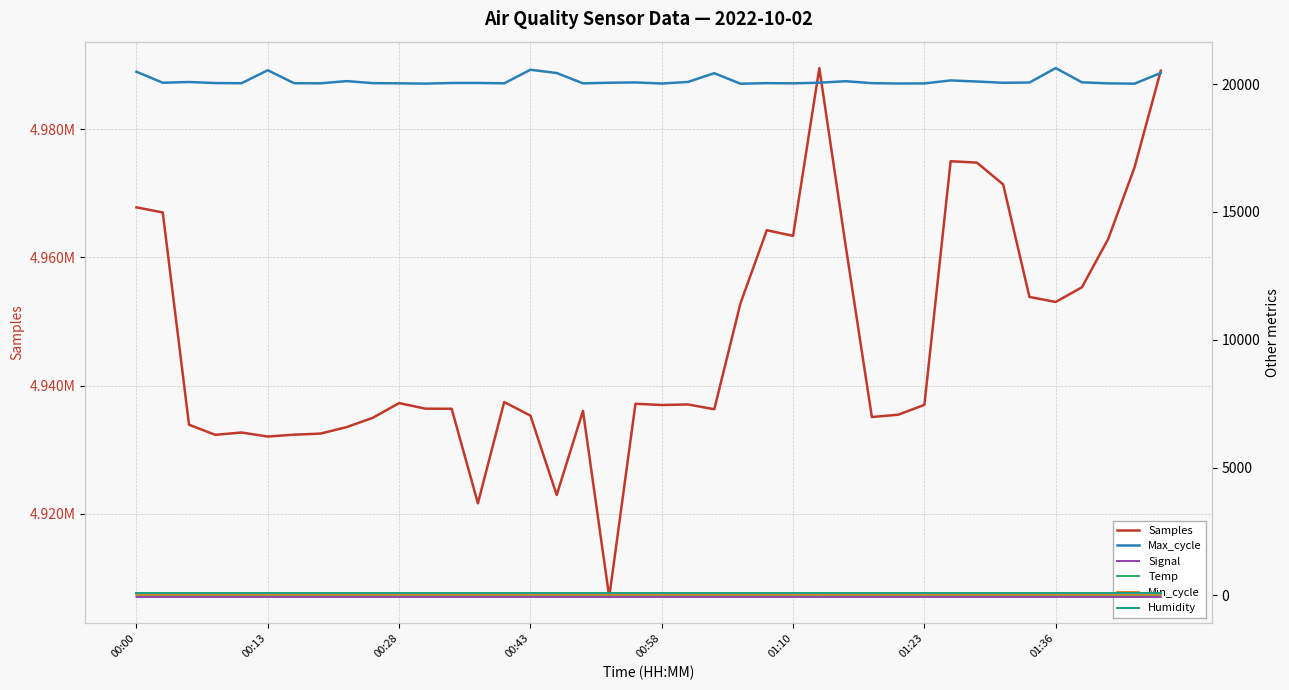

Which category has the highest value in the Samples series?

26